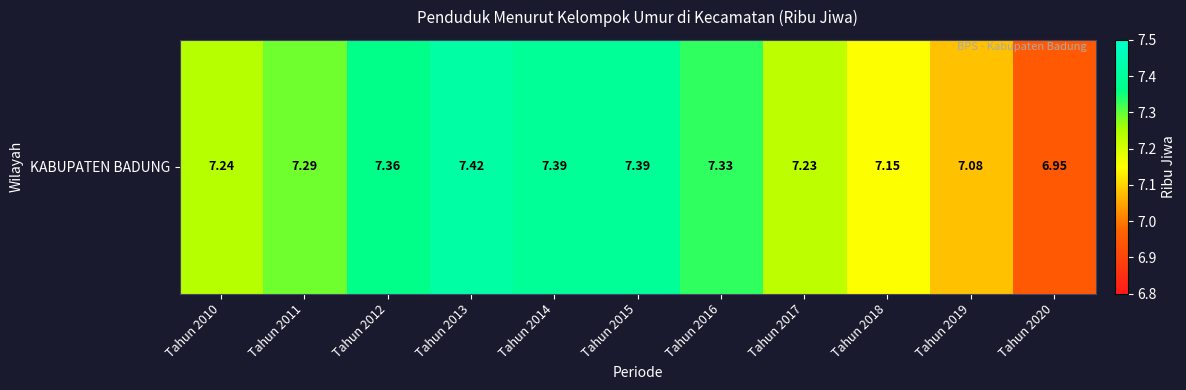

What is the difference between the second highest and minimum values?

0.4